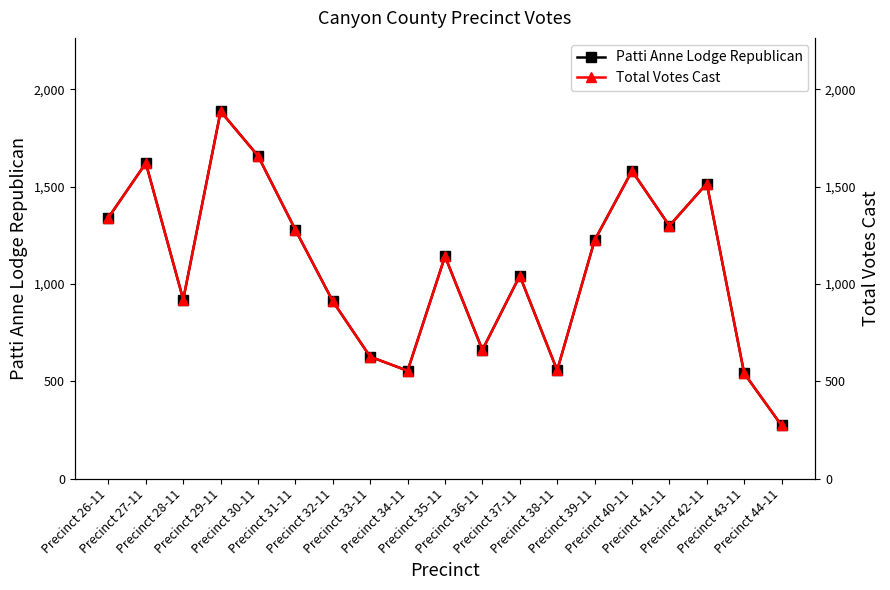

What is the minimum value shown in the chart?

273